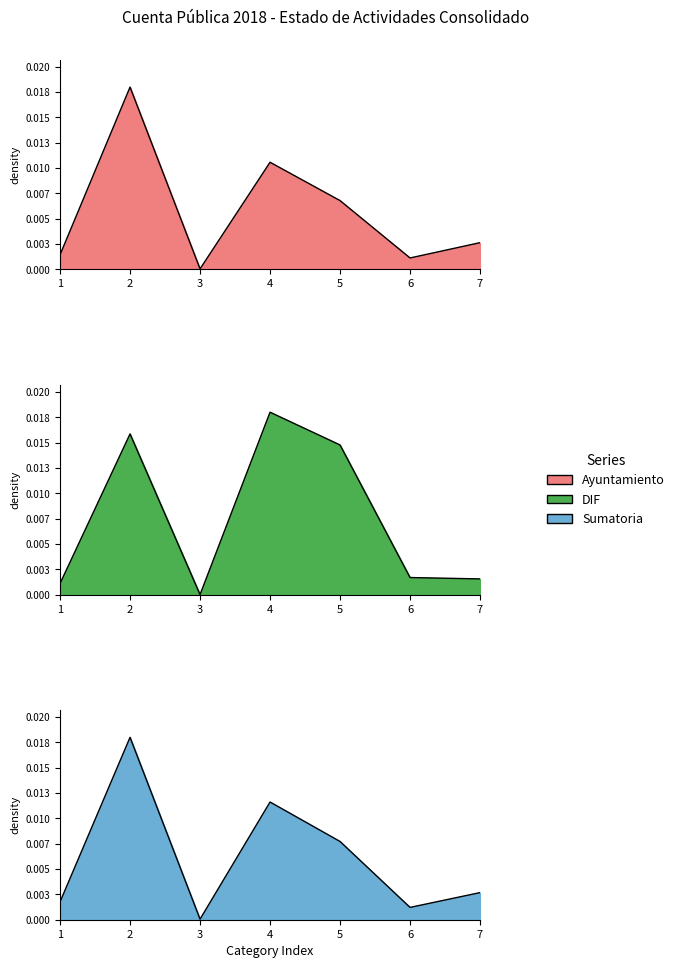

What are all the series names shown in the legend?

Ayuntamiento, DIF, Sumatoria